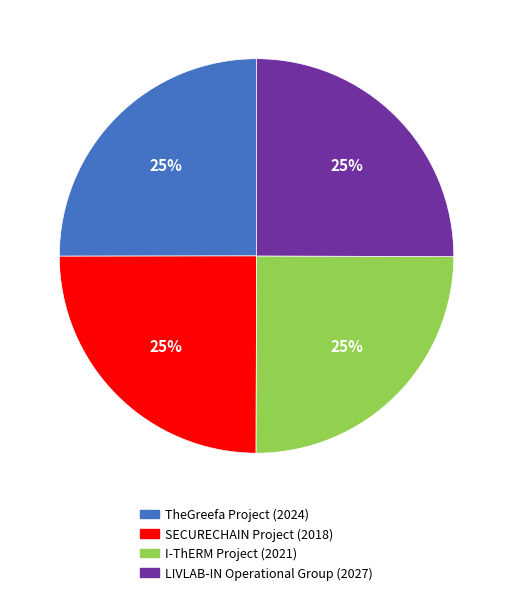

Is there any slice that represents more than half of the pie?

No